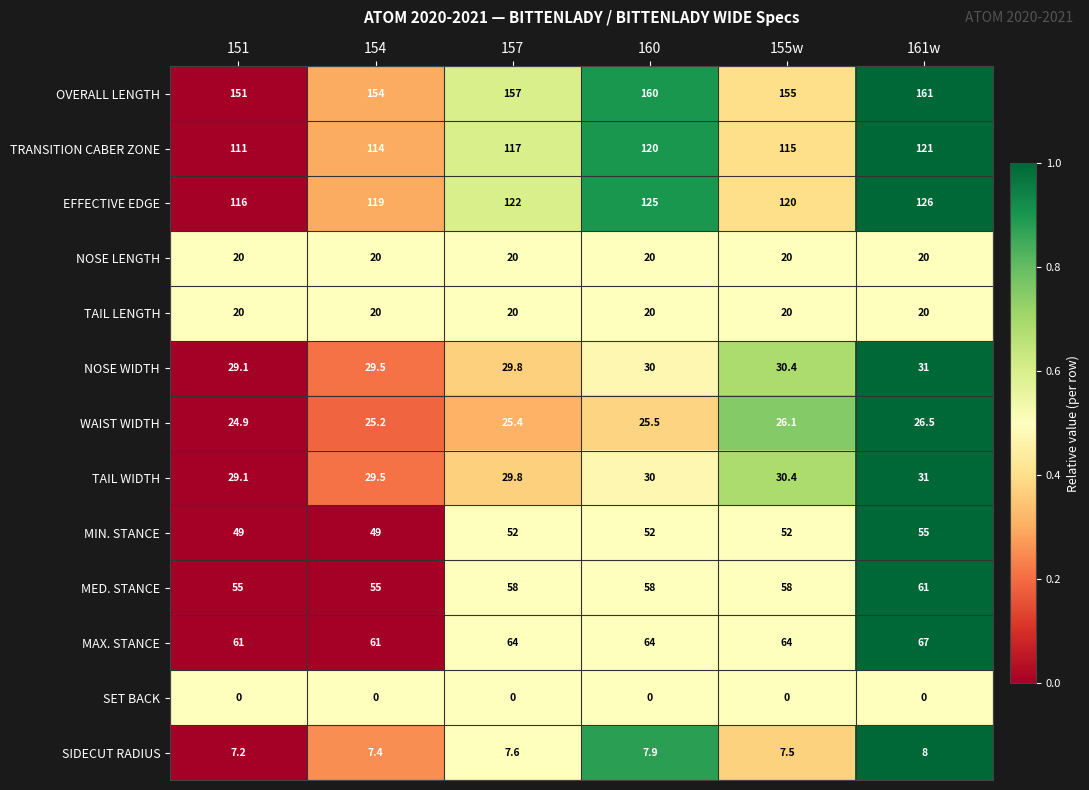

Count the number of data series in this chart.

13